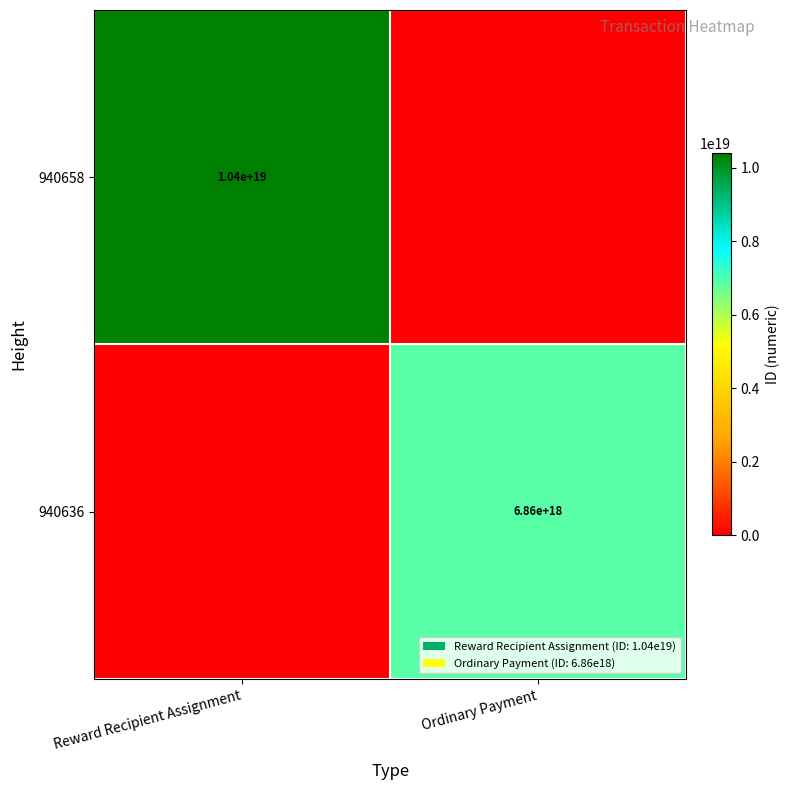

True or false: 940658 has a value of 10400000000000000000 at Reward Recipient Assignment.

True